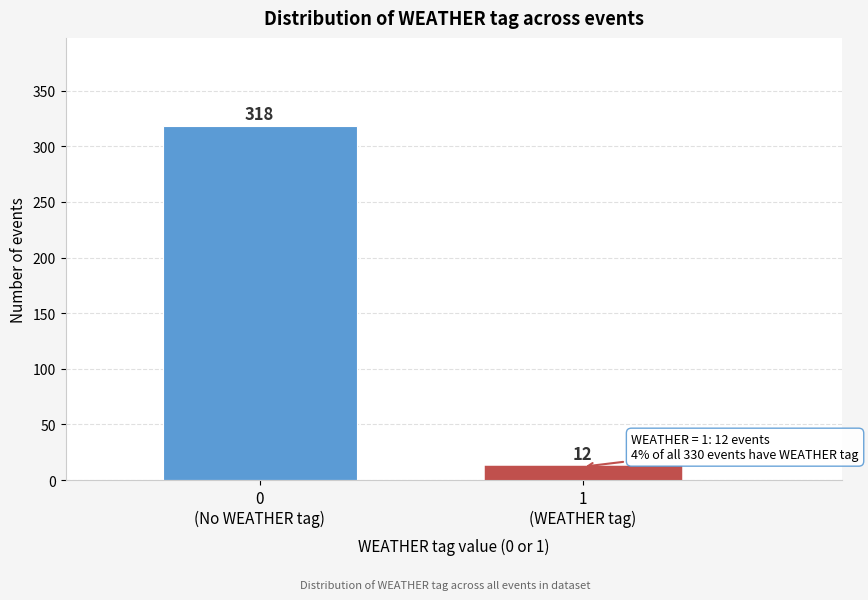

Reading left to right, list all the values displayed in this chart.

318	12